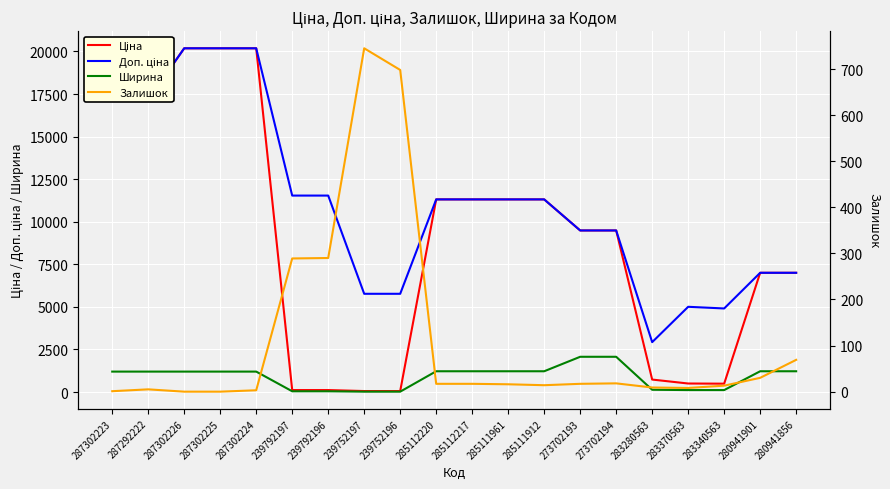

Rank the series at 280941856 from highest to lowest value.

Ціна, Доп. ціна, Ширина, Залишок